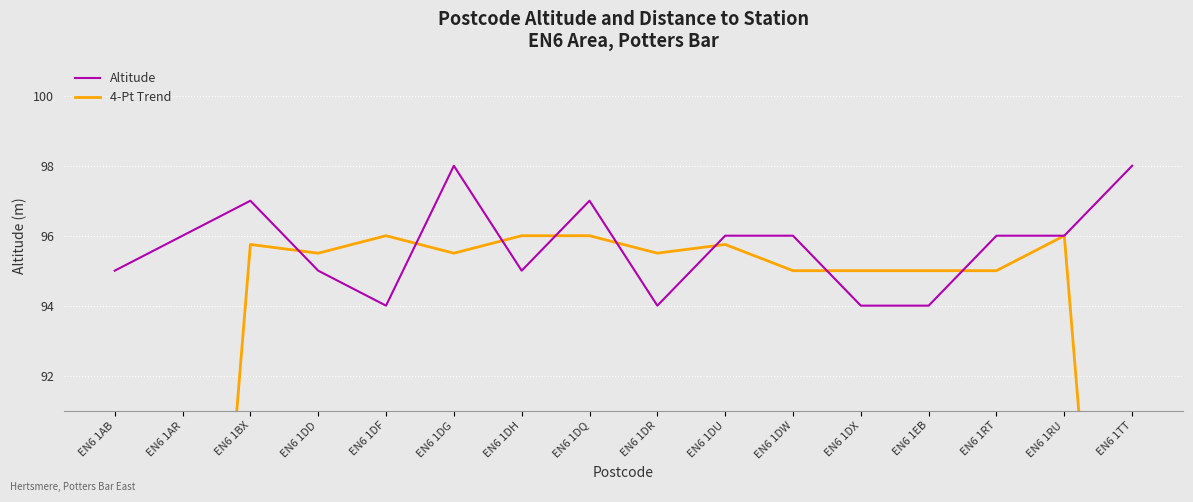

At how many categories does at least one series exceed 96?

4